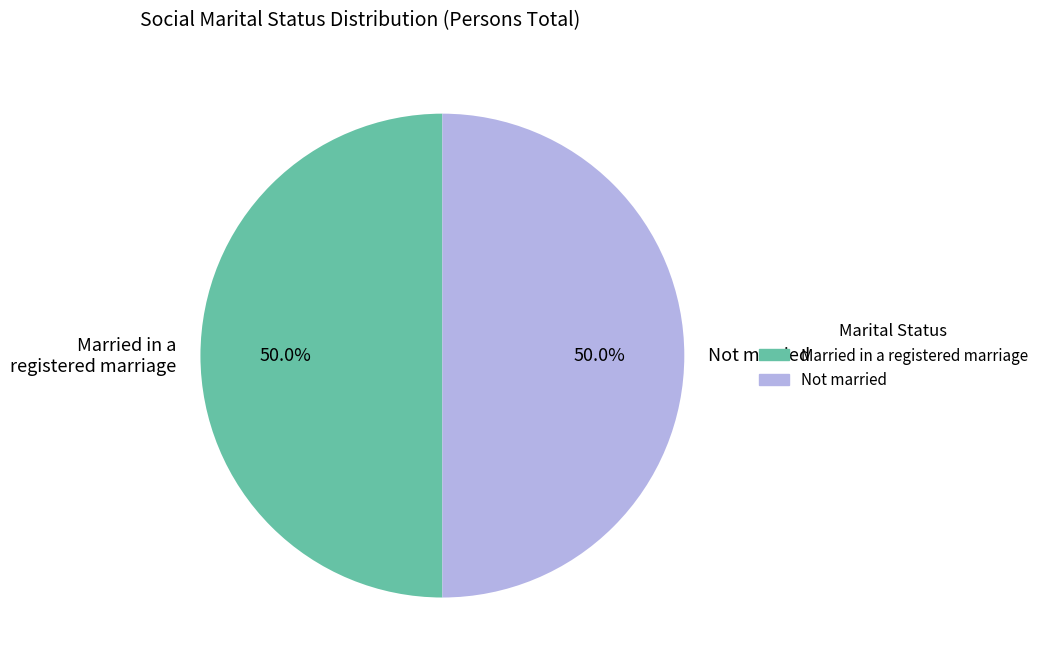

What is the ratio of the value at Married in a registered marriage to the value at Not married?

1.0